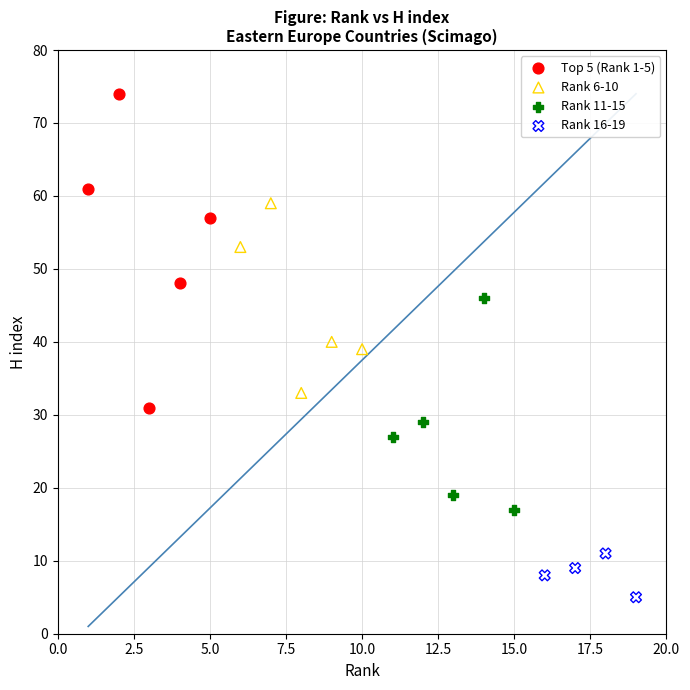

What are all the series names shown in the legend?

Top 5 (Rank 1-5), Rank 6-10, Rank 11-15, Rank 16-19